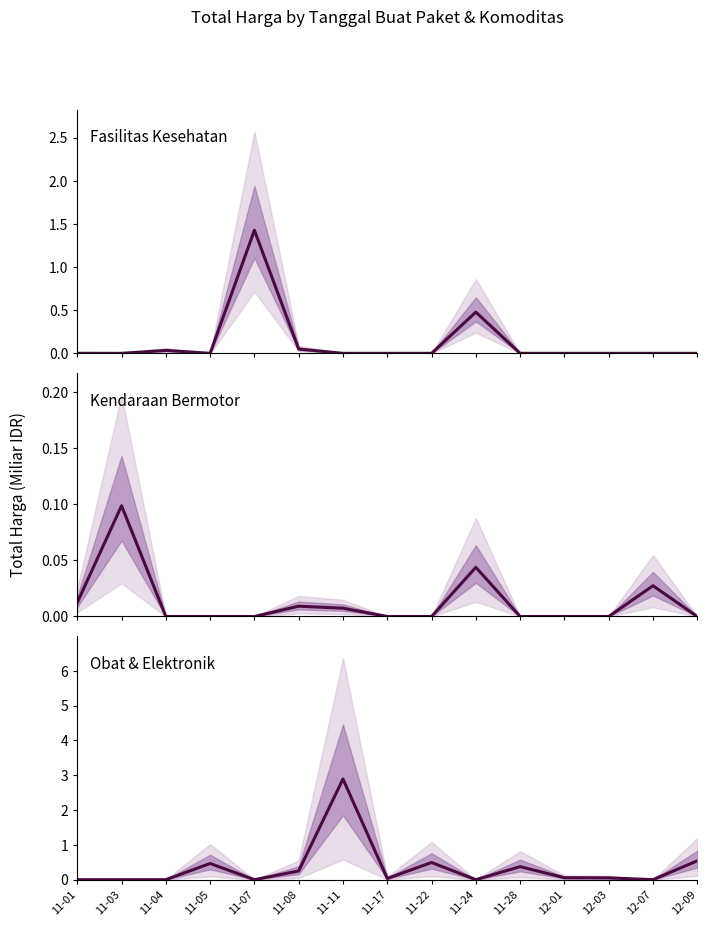

The value of Kendaraan Bermotor at 12-07 is 0.0. True or false?

False